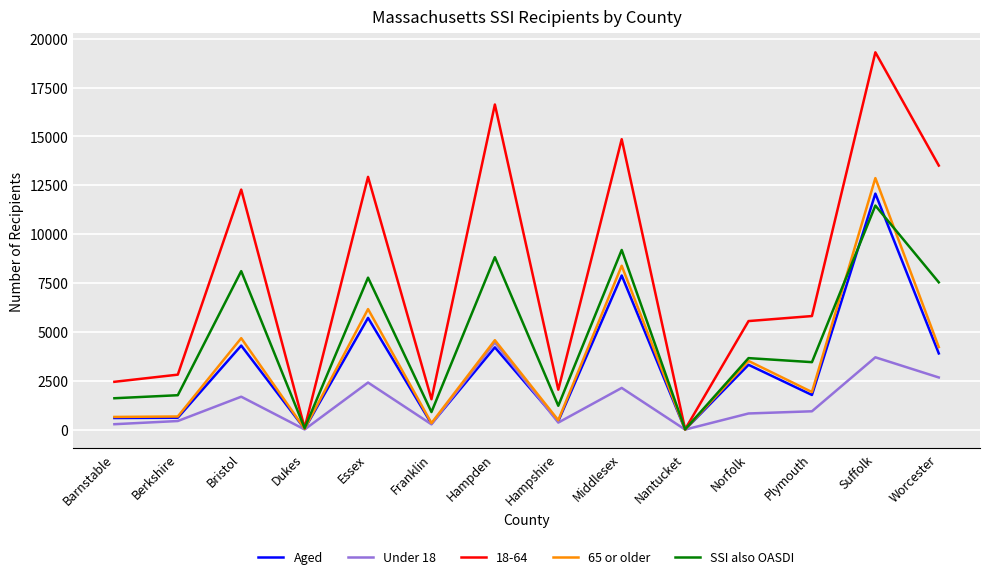

What is the average value of the SSI also OASDI series?

4685